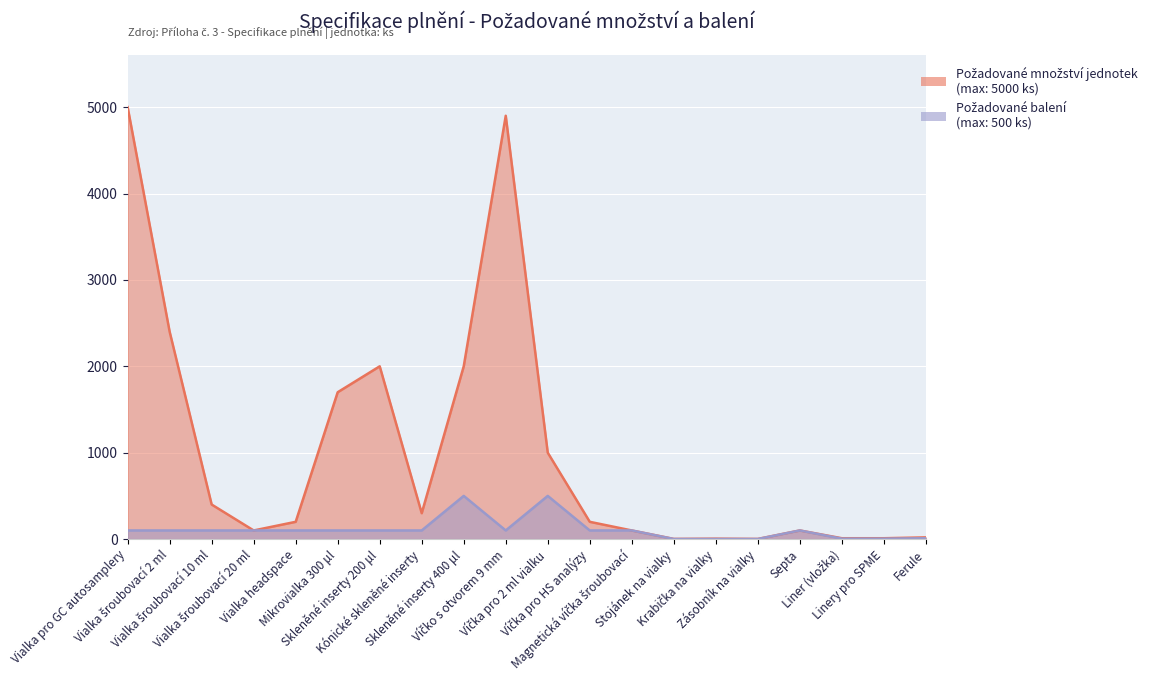

Which series changed the most between Víčko s otvorem 9 mm and Ferule?

Požadované množství jednotek